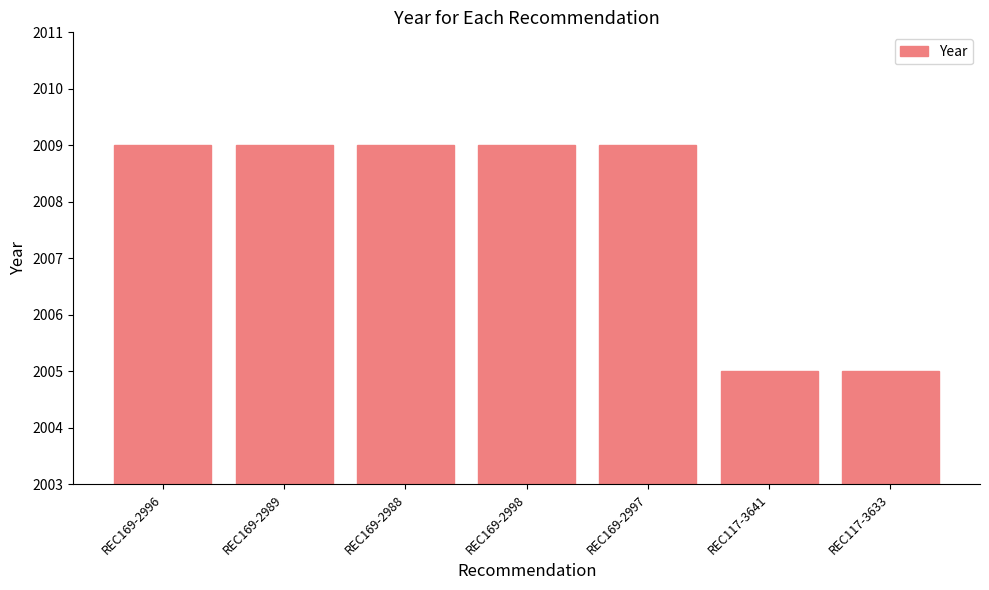

Between REC169-2989 and REC117-3633, which is larger?

REC169-2989